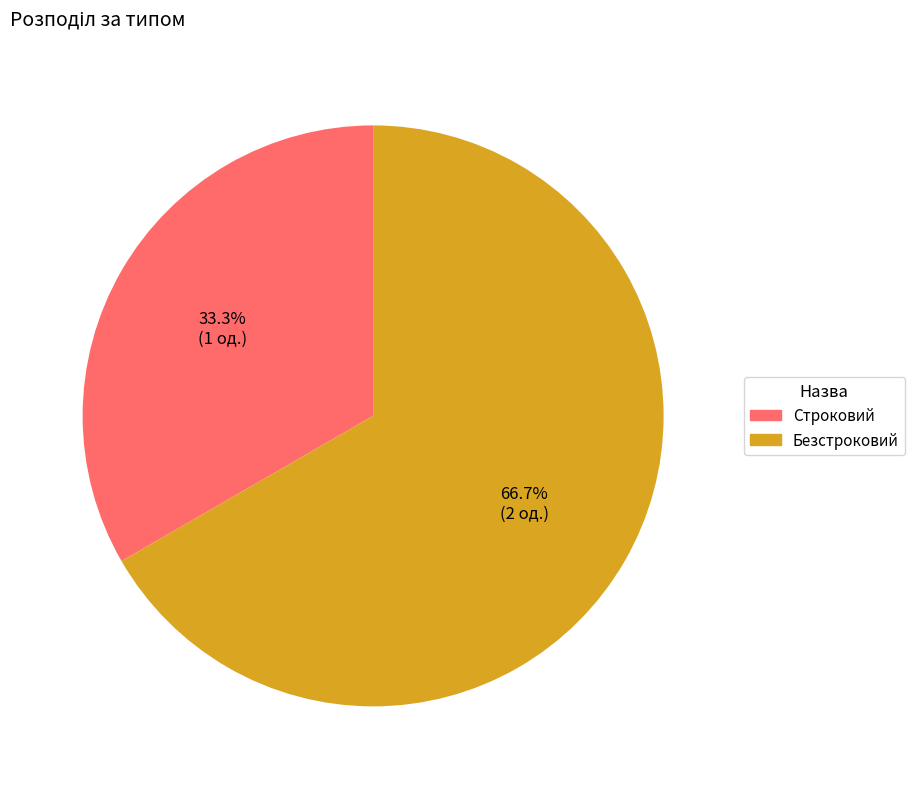

To the nearest percent, what is the combined percentage of Строковий and Безстроковий?

100%